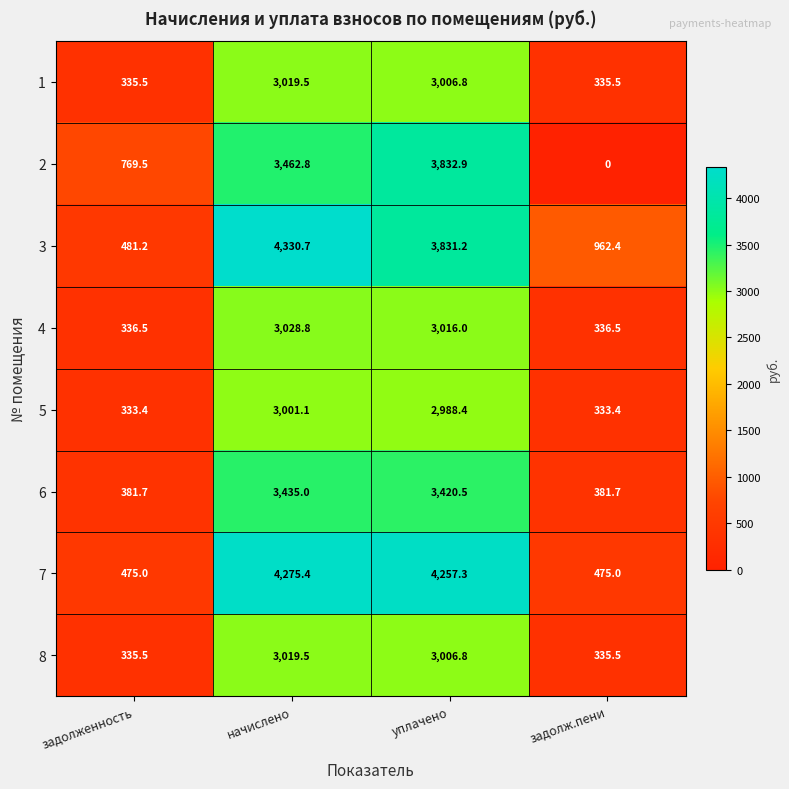

How many series are shown in this chart?

8